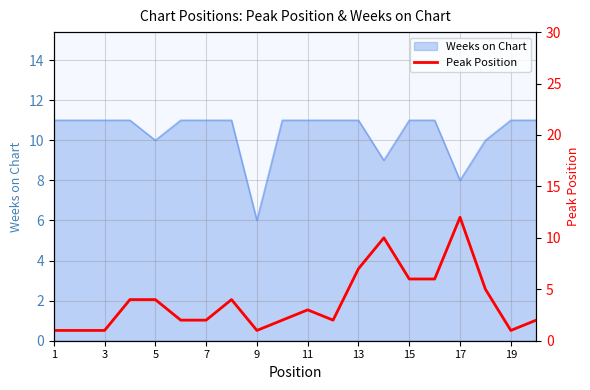

The value of Weeks on Chart at 13 is 11. True or false?

True